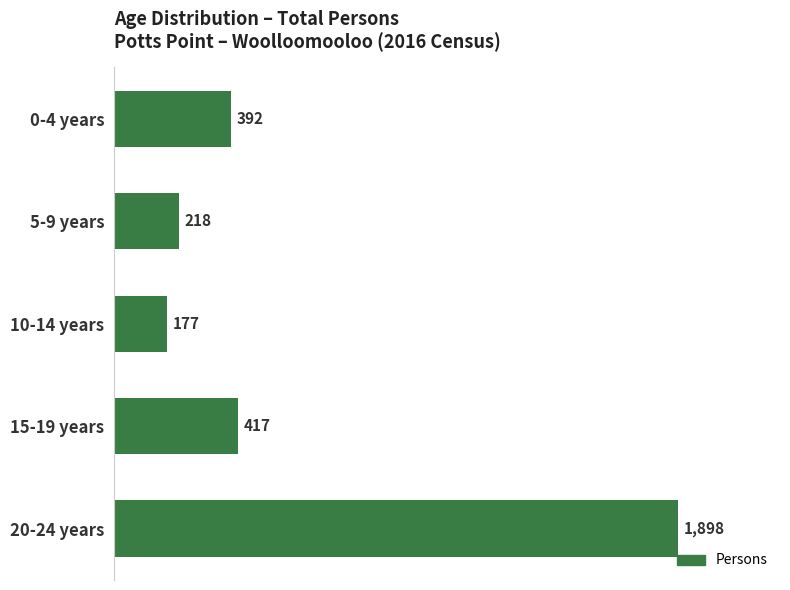

What is the maximum value shown in the chart?

1898